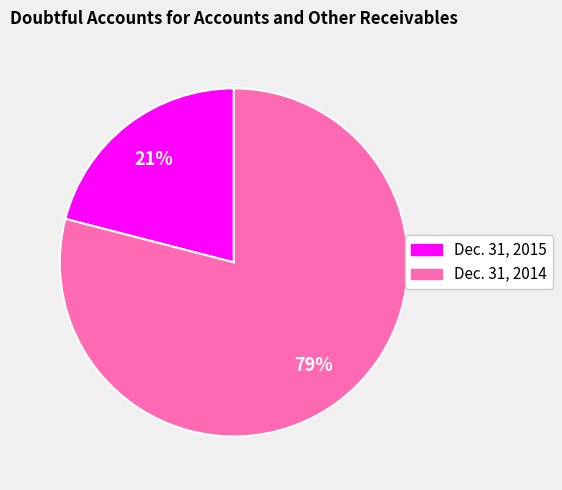

To the nearest percent, what is the difference between the largest and smallest slice percentages?

58%